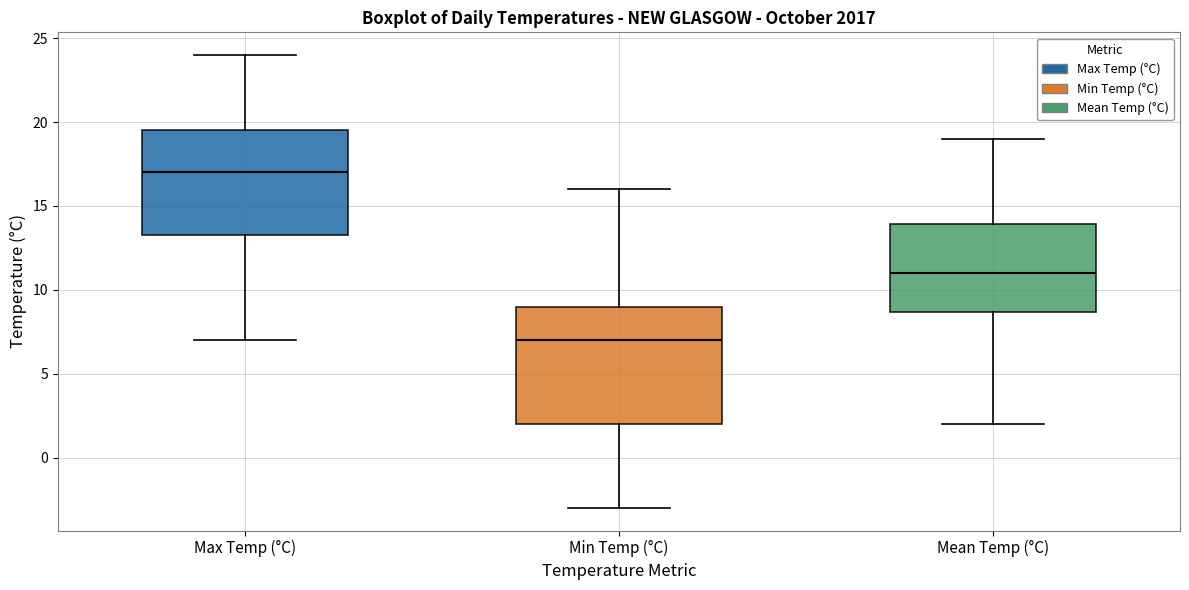

Comparing the boxes themselves (not the whiskers), which one is the tallest?

Min Temp (°C)